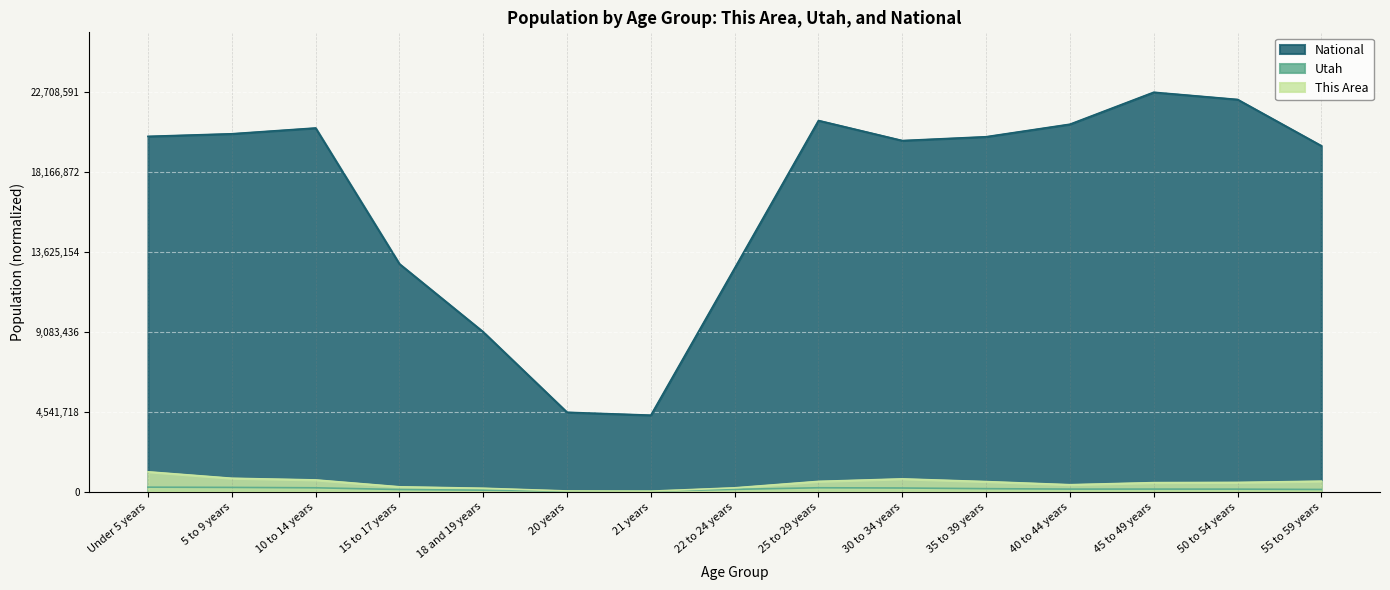

Between 18 and 19 years and 40 to 44 years, which series saw the biggest shift?

National